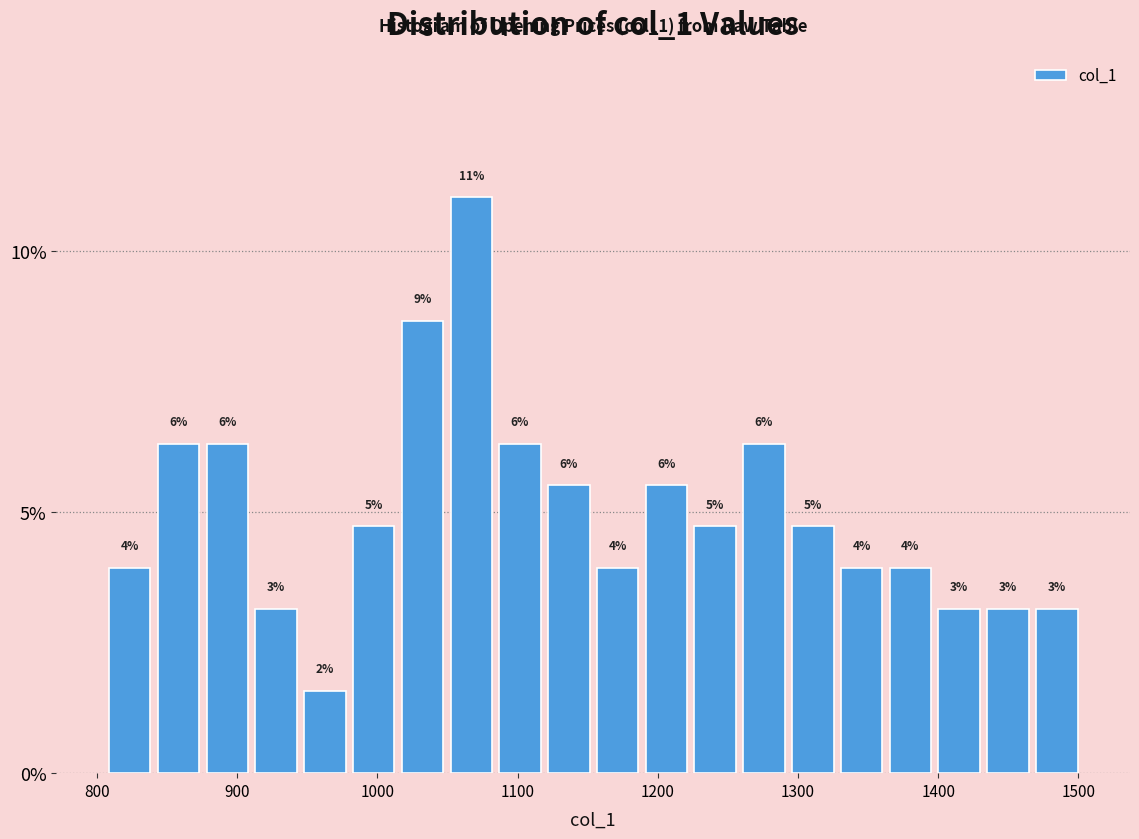

Read against the x-axis, roughly where is the centre of the tallest bar?

1070